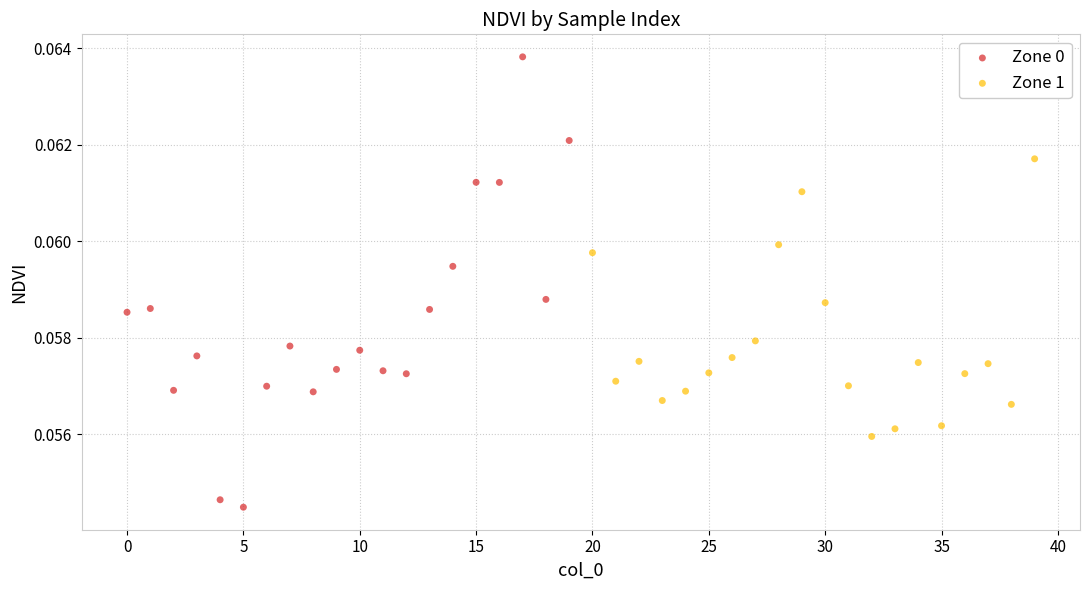

Which series has the largest Y range (max minus min)?

Zone 0